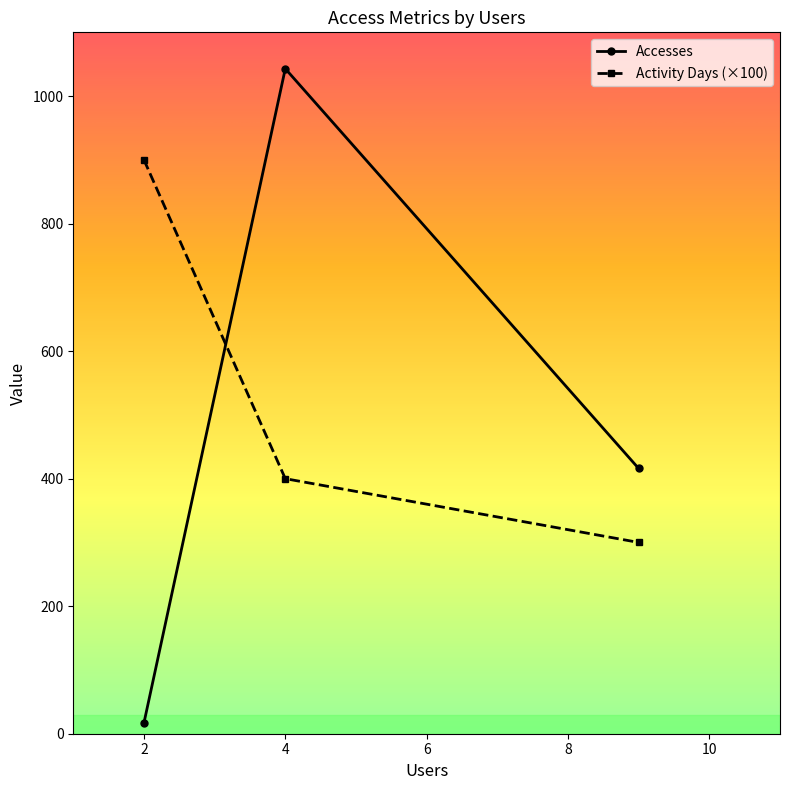

How many categories are shown in the chart?

3